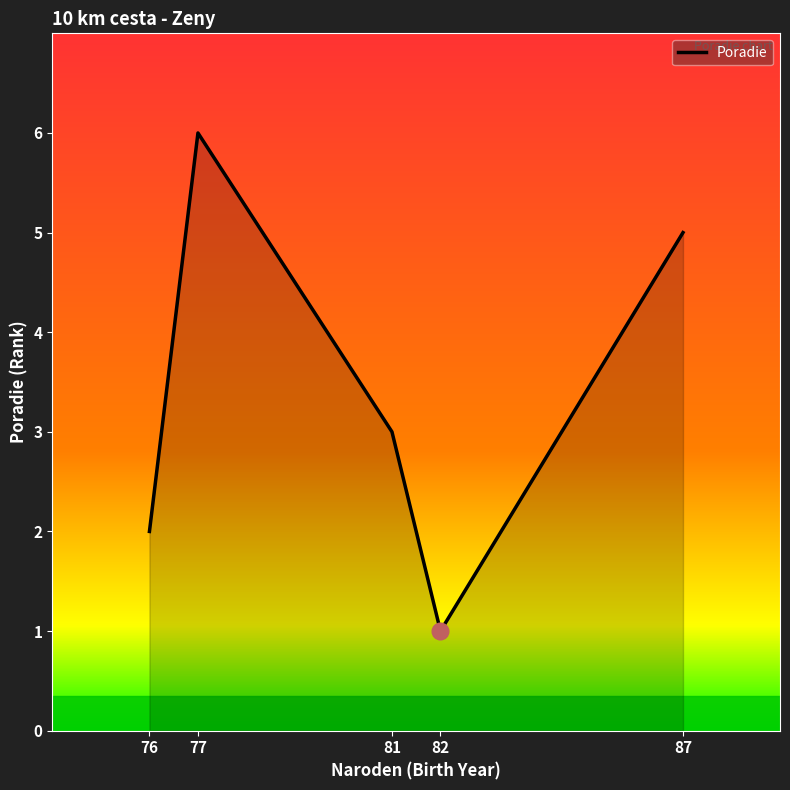

Reading left to right, extract all data points from this chart.

76=2	77=6	81=3	82=1	87=5